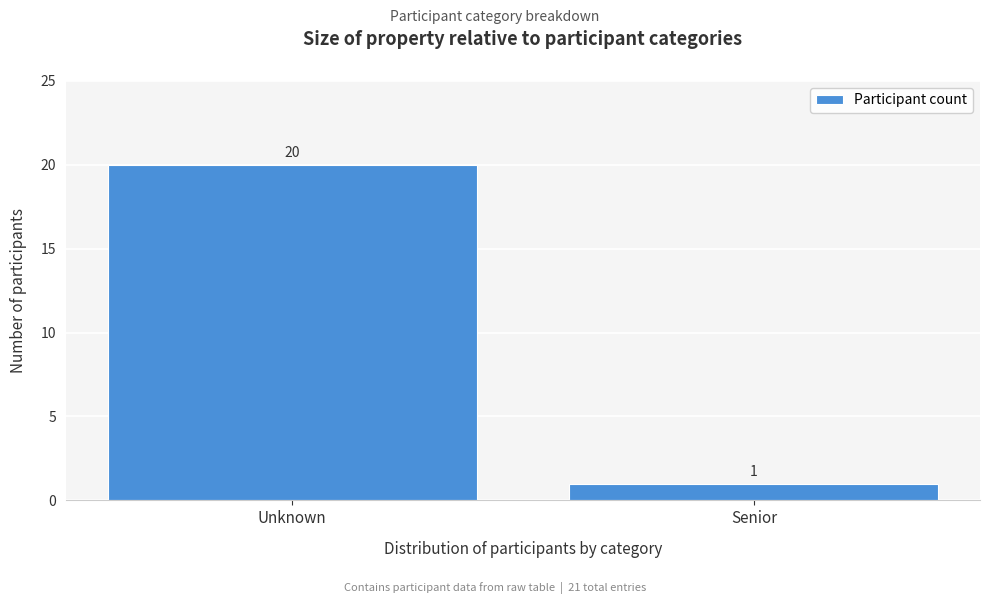

Reading left to right, extract all data points from this chart.

20	1